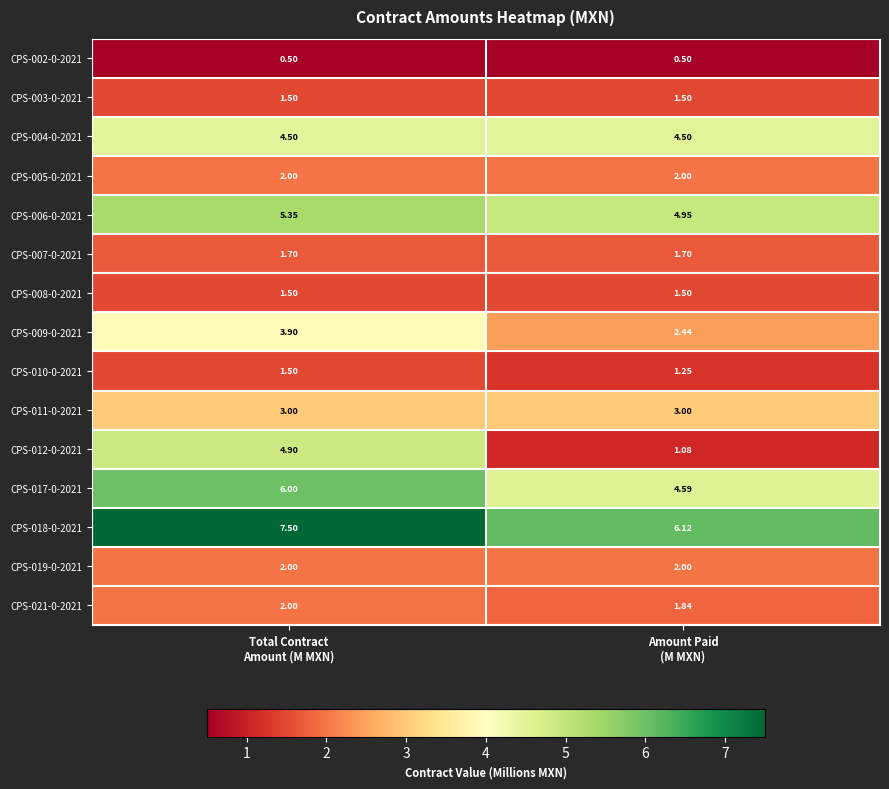

Which series has the largest total across all categories?

CPS-018-0-2021